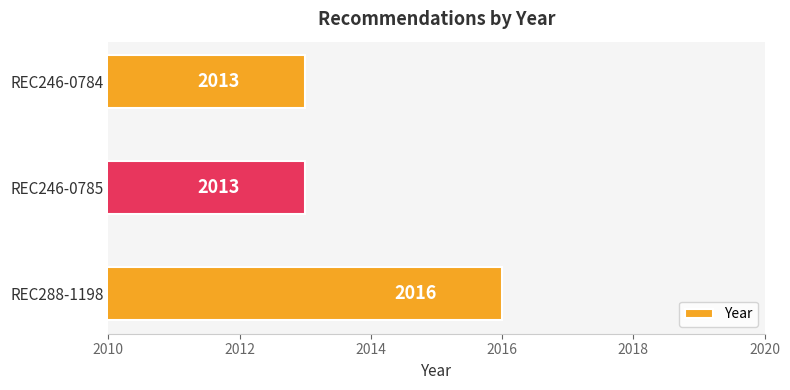

Is it true that the value at REC246-0784 is 2013?

True